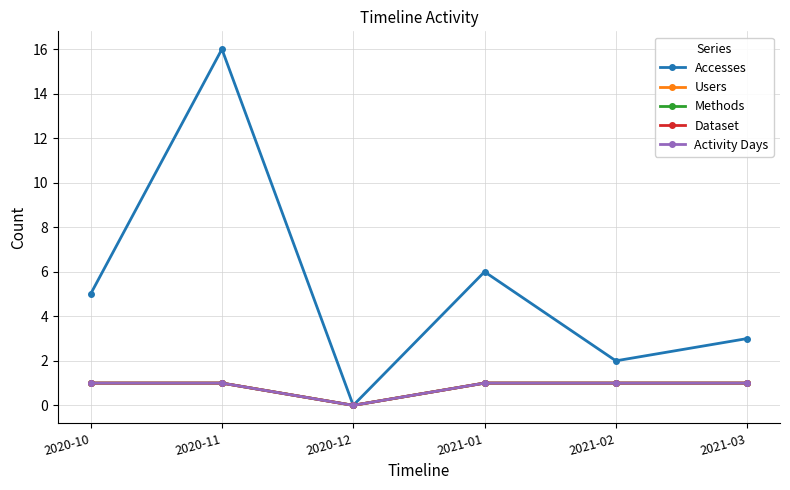

Does the chart have visible grid lines?

Yes